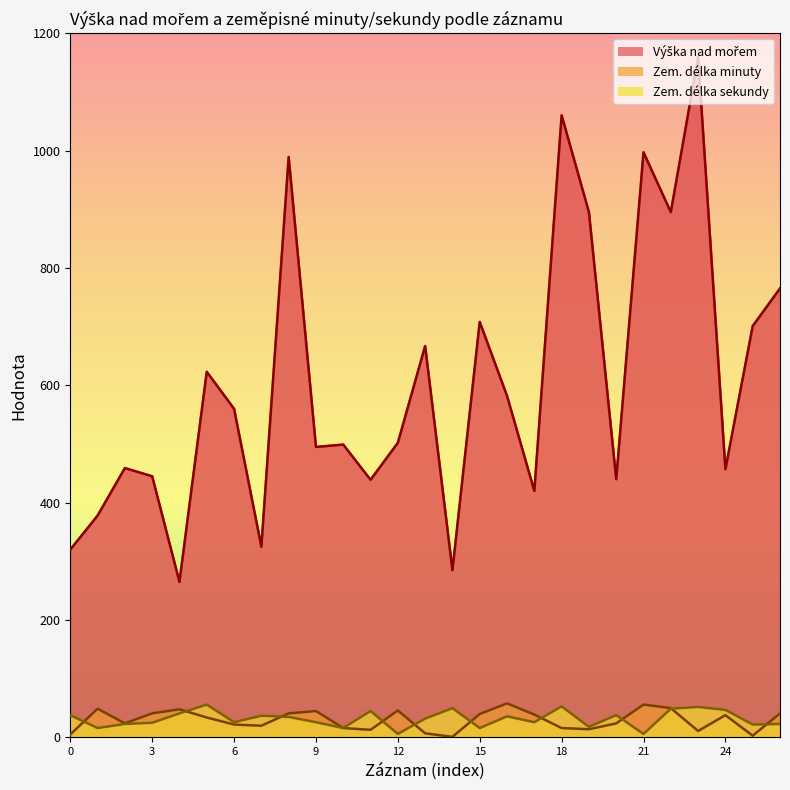

What is the total value across all series at 21?

363